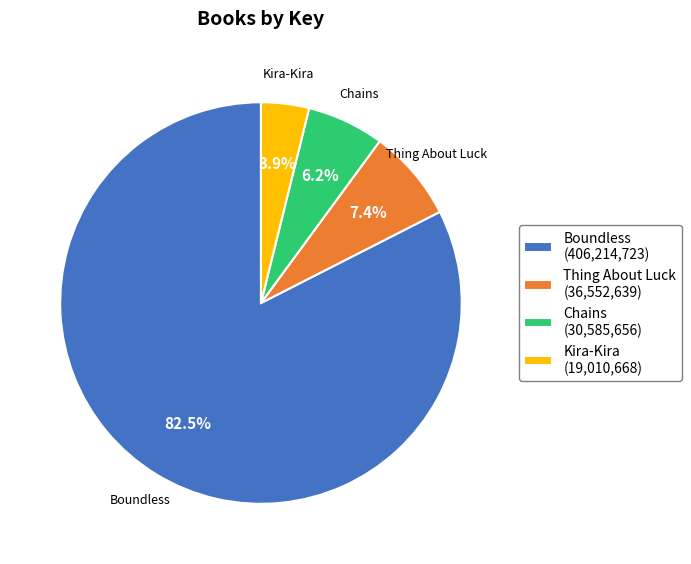

To the nearest percent, what is the average slice percentage?

25%